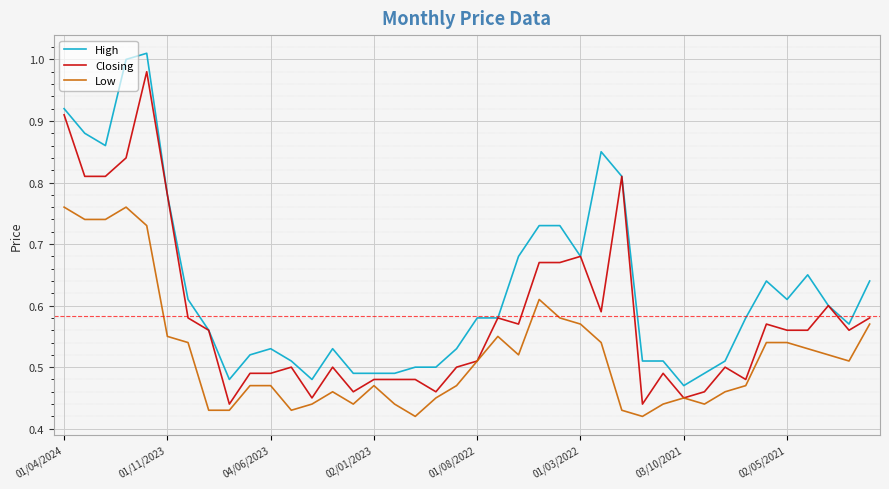

Rank the series by their average value, from highest to lowest.

High, Closing, Low